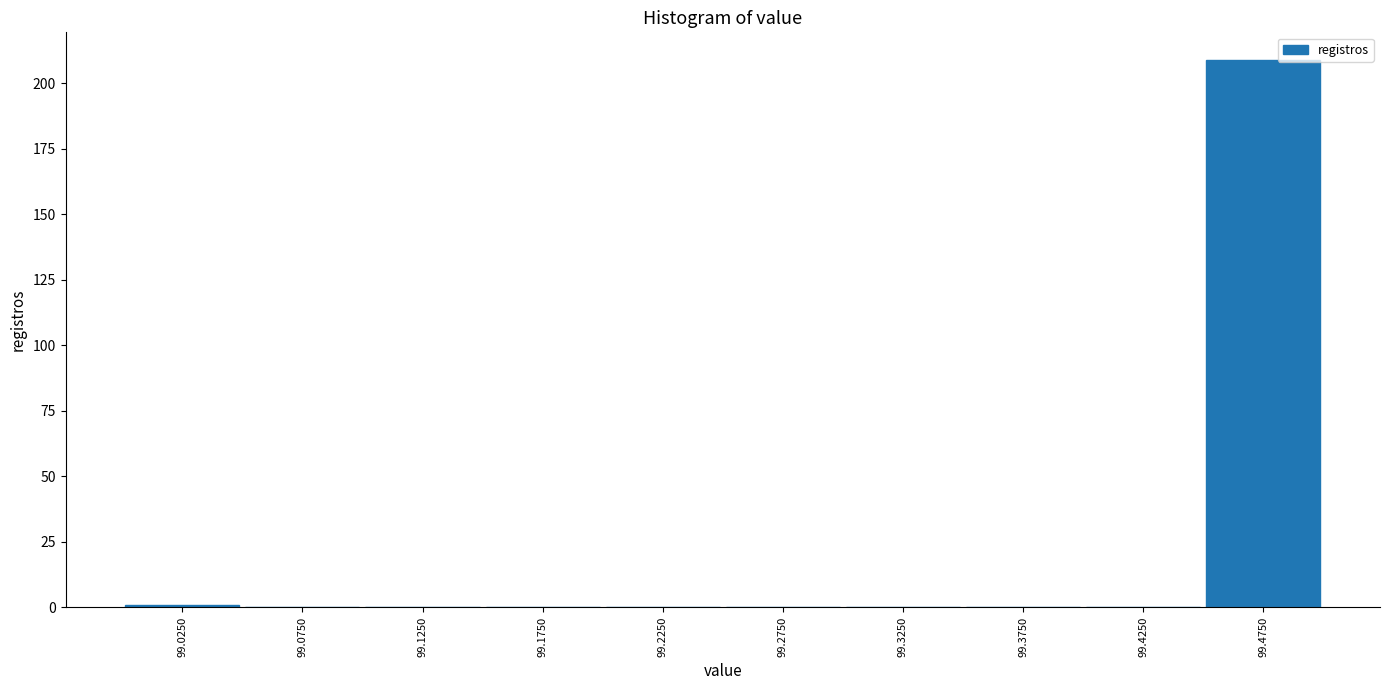

Over which range of the x-axis is the bar tallest?

99.45 to 99.50